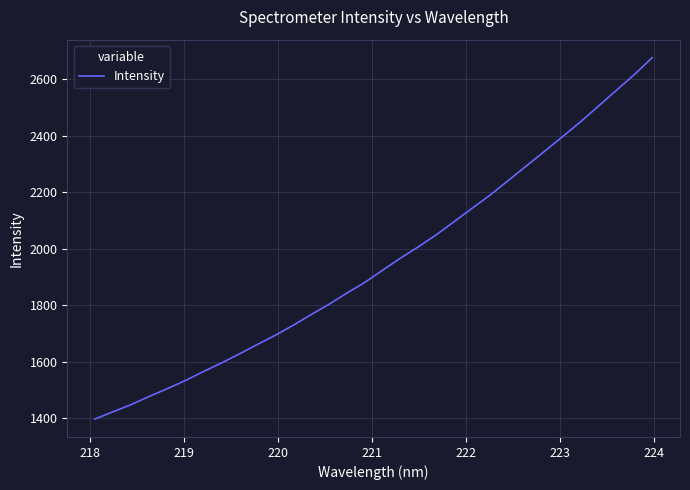

What is the maximum value shown in the chart?

2676.6